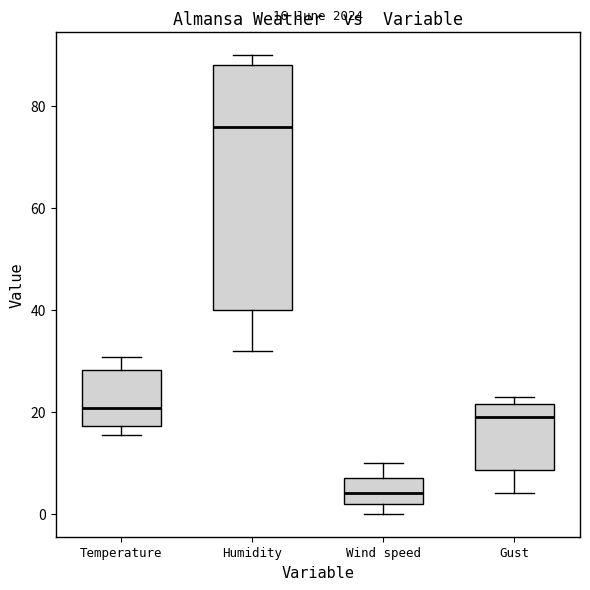

Which box is the tallest, from its lower edge to its upper edge?

Humidity